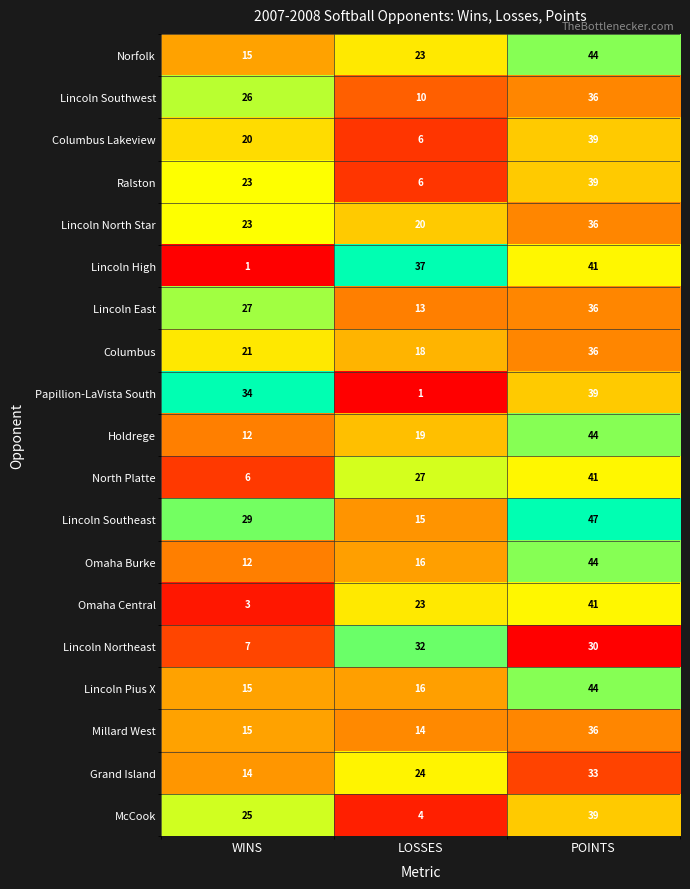

What is the difference between the highest and lowest values at POINTS?

17